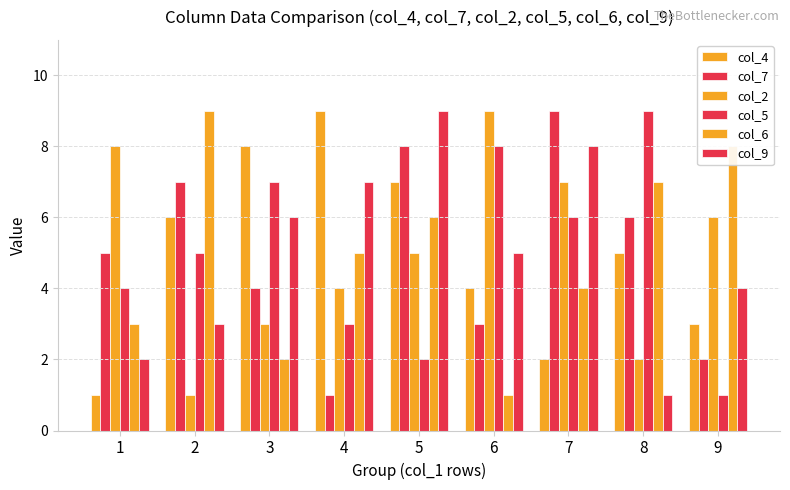

What is the sum of the col_4 values at 9 and 1?

4